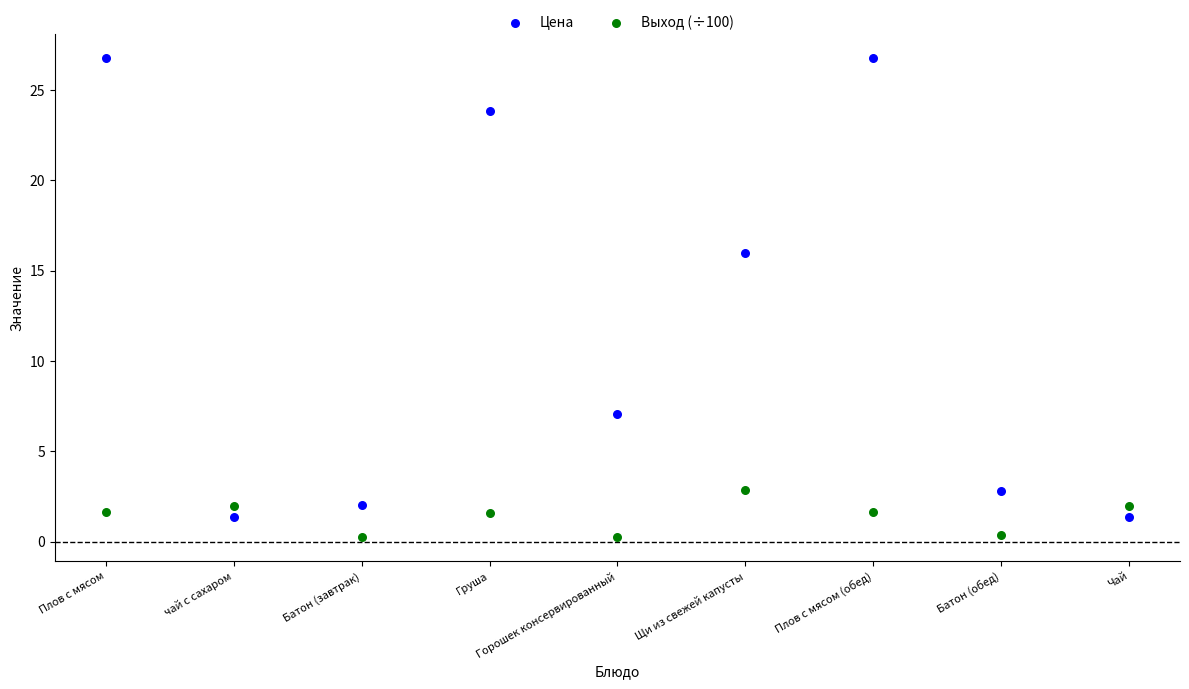

Across all data points, what is the range of Y values (max minus min)?

26.5